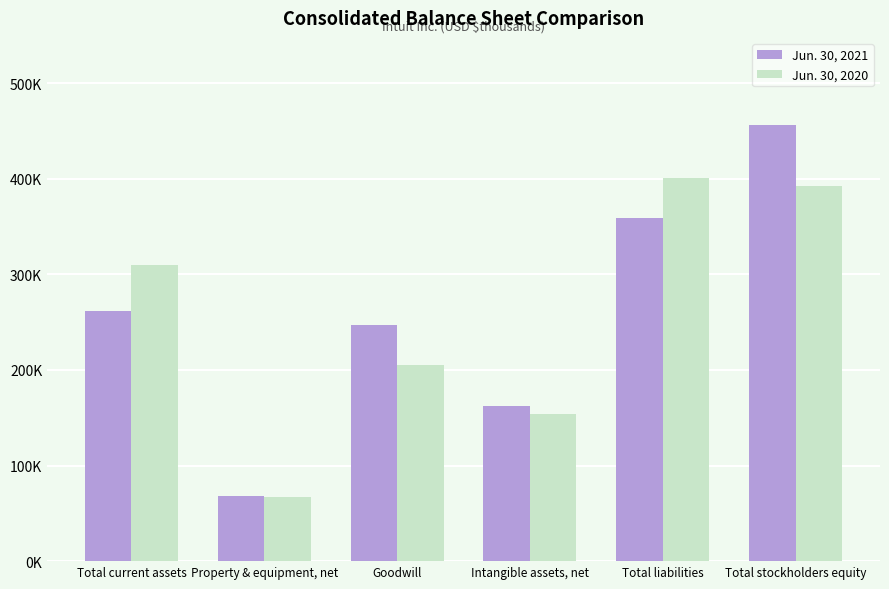

What are all the series names shown in the legend?

Jun. 30, 2021, Jun. 30, 2020